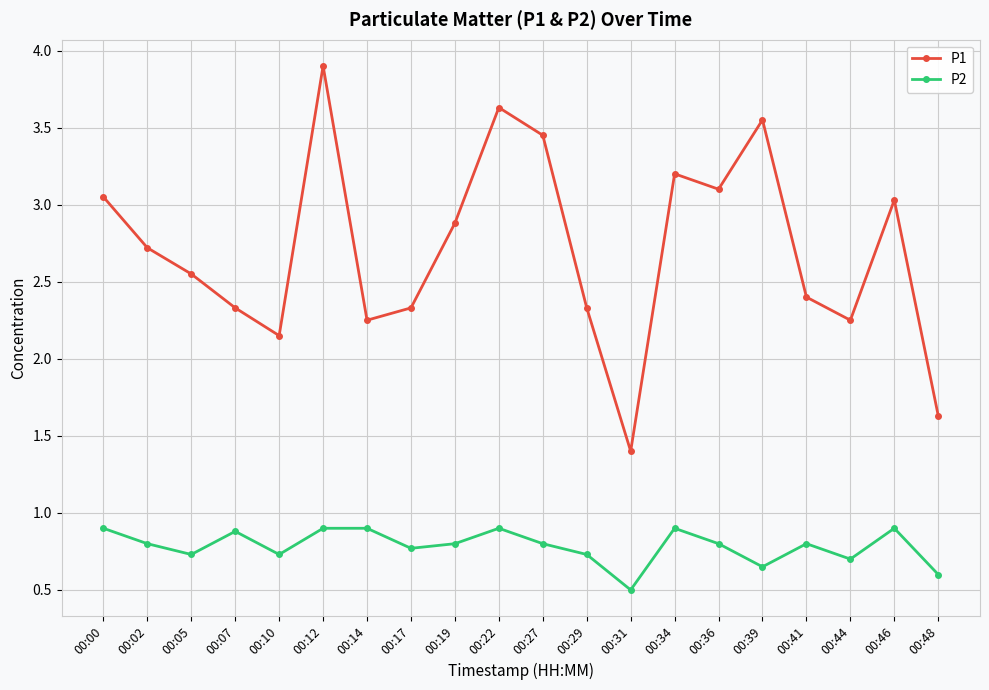

How many values in the P1 series exceed 2?

18